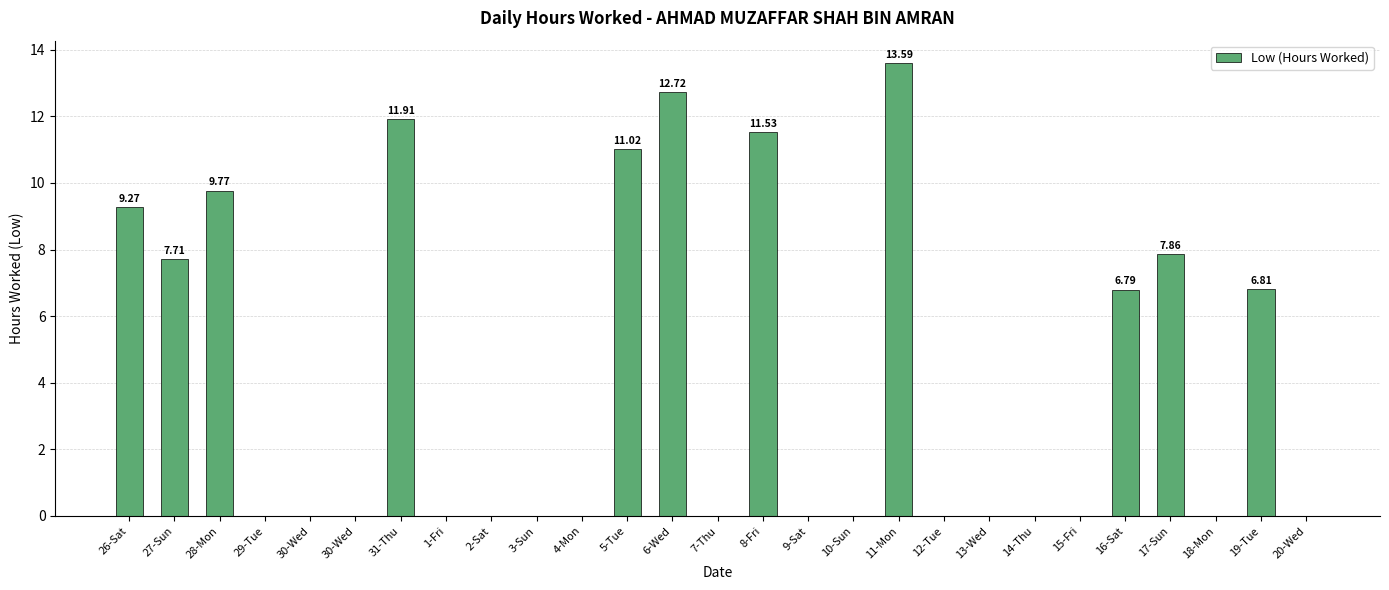

Reading left to right, what are all the values shown in this chart?

9.3	7.7	9.8	0.0	0.0	0.0	11.9	0.0	0.0	0.0	0.0	11.0	12.7	0.0	11.5	0.0	0.0	13.6	0.0	0.0	0.0	0.0	6.8	7.9	0.0	6.8	0.0